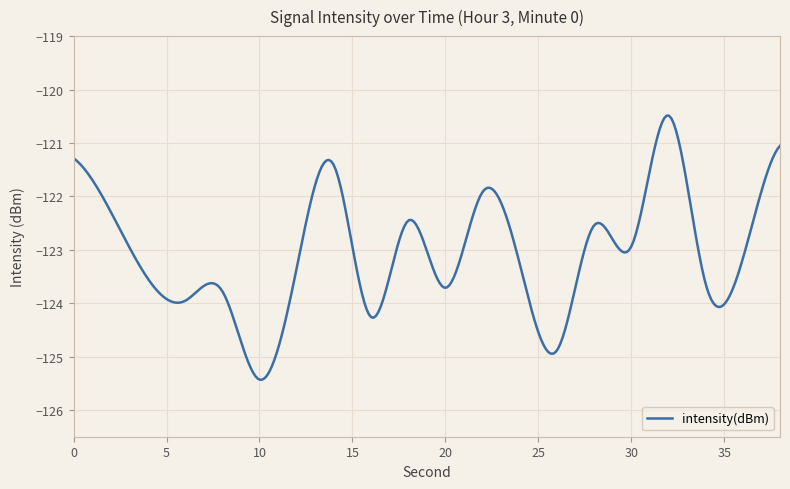

How many lines are shown in the chart?

1